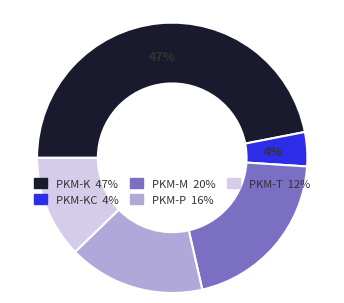

Does any single category account for the majority?

No